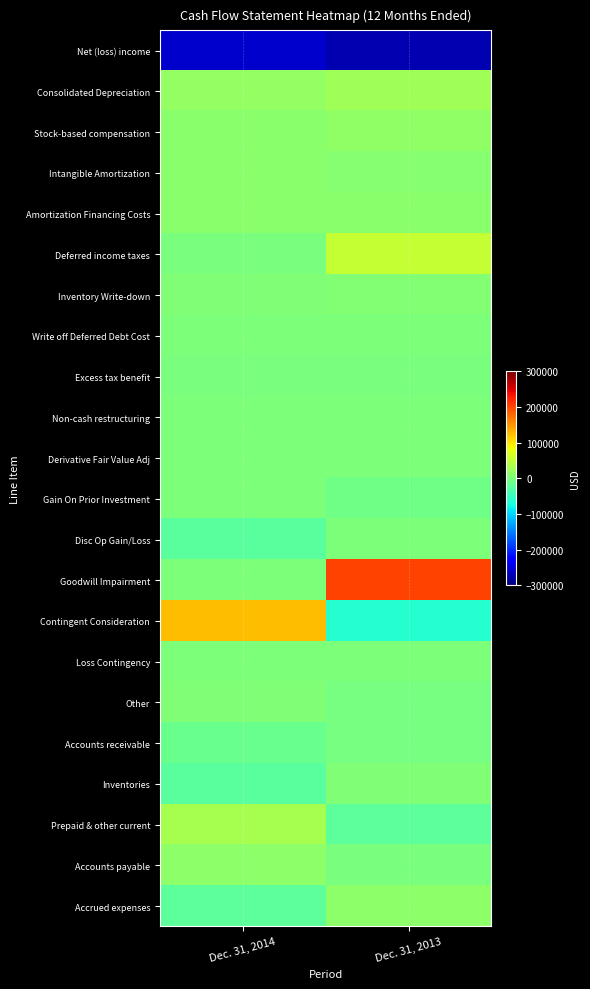

Reading right to left, extract all data points from this chart.

Net (loss) income: Dec. 31, 2013=-273945	Dec. 31, 2014=-259683
Consolidated Depreciation: Dec. 31, 2013=26296	Dec. 31, 2014=18582
Stock-based compensation: Dec. 31, 2013=15368	Dec. 31, 2014=11487
Intangible Amortization: Dec. 31, 2013=8345	Dec. 31, 2014=10027
Amortization Financing Costs: Dec. 31, 2013=10288	Dec. 31, 2014=10969
Deferred income taxes: Dec. 31, 2013=51958	Dec. 31, 2014=-396
Inventory Write-down: Dec. 31, 2013=4688	Dec. 31, 2014=3967
Write off Deferred Debt Cost: Dec. 31, 2013=0	Dec. 31, 2014=0
Excess tax benefit: Dec. 31, 2013=-804	Dec. 31, 2014=-59
Non-cash restructuring: Dec. 31, 2013=0	Dec. 31, 2014=0
Derivative Fair Value Adj: Dec. 31, 2013=1000	Dec. 31, 2014=2000
Gain On Prior Investment: Dec. 31, 2013=-7798	Dec. 31, 2014=0
Disc Op Gain/Loss: Dec. 31, 2013=0	Dec. 31, 2014=-24277
Goodwill Impairment: Dec. 31, 2013=203081	Dec. 31, 2014=0
Contingent Consideration: Dec. 31, 2013=-61151	Dec. 31, 2014=125012
Loss Contingency: Dec. 31, 2013=0	Dec. 31, 2014=0
Other: Dec. 31, 2013=-2788	Dec. 31, 2014=2582
Accounts receivable: Dec. 31, 2013=-3477	Dec. 31, 2014=-11970
Inventories: Dec. 31, 2013=2686	Dec. 31, 2014=-25317
Prepaid & other current: Dec. 31, 2013=-21945	Dec. 31, 2014=30531
Accounts payable: Dec. 31, 2013=-1334	Dec. 31, 2014=12907
Accrued expenses: Dec. 31, 2013=12931	Dec. 31, 2014=-22364